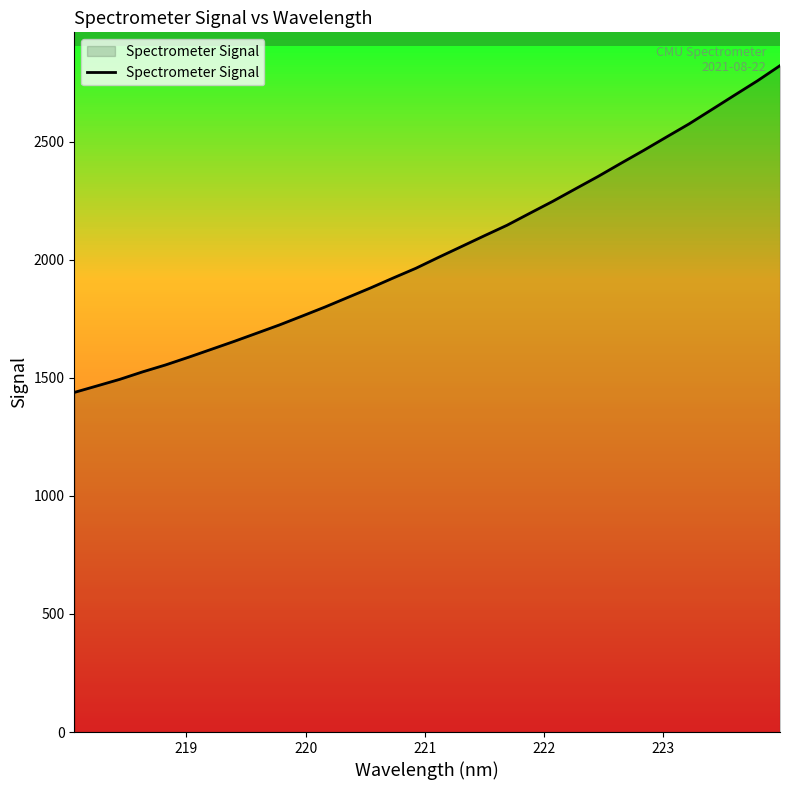

What is the greatest value displayed?

2821.2